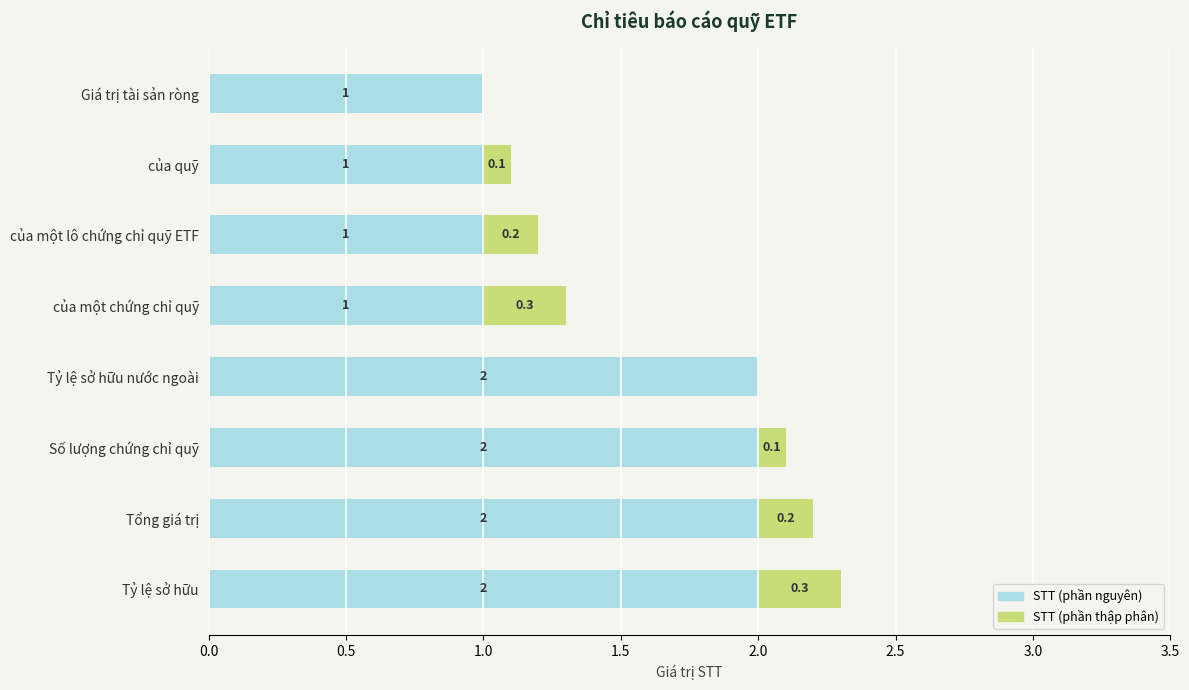

The STT (phần nguyên) series shows 2.0 at Tỷ lệ sở hữu. True or false?

True